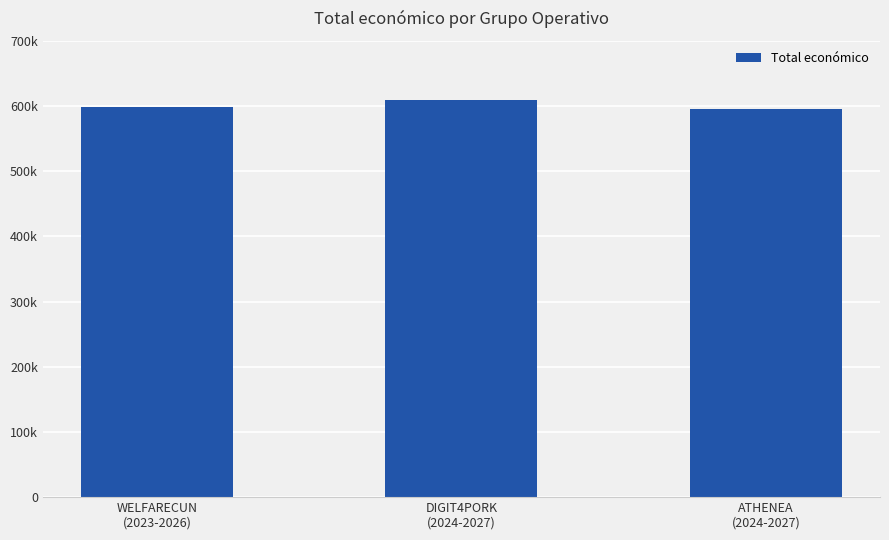

The chart shows a value of 981657 at WELFARECUN
(2023-2026). True or false?

False